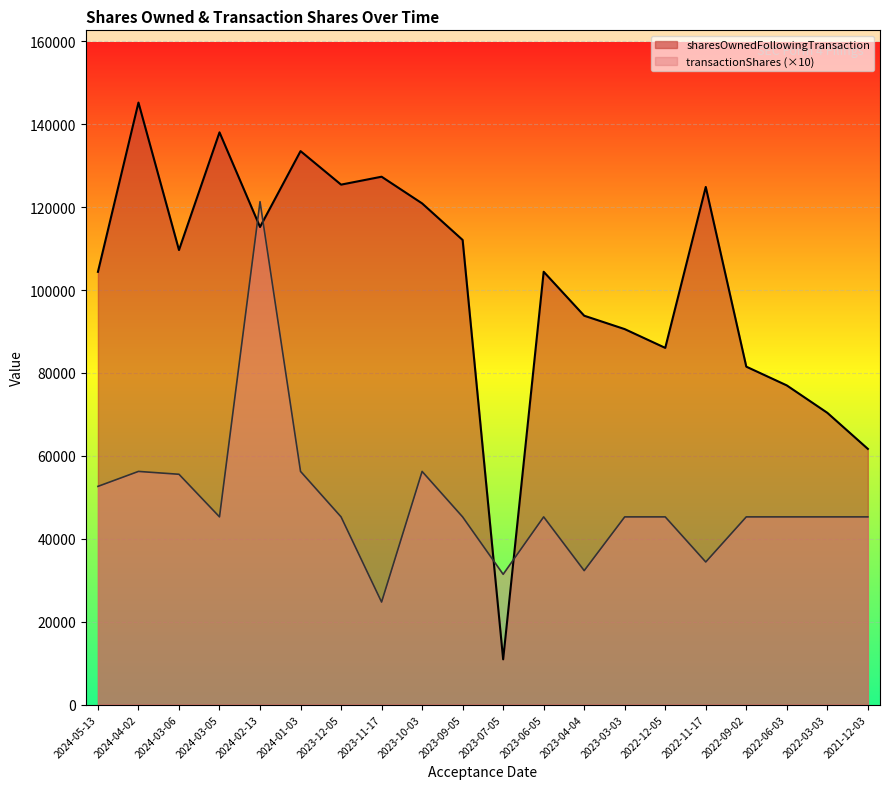

Between 2023-09-05 and 2024-02-13, which is larger?

2024-02-13